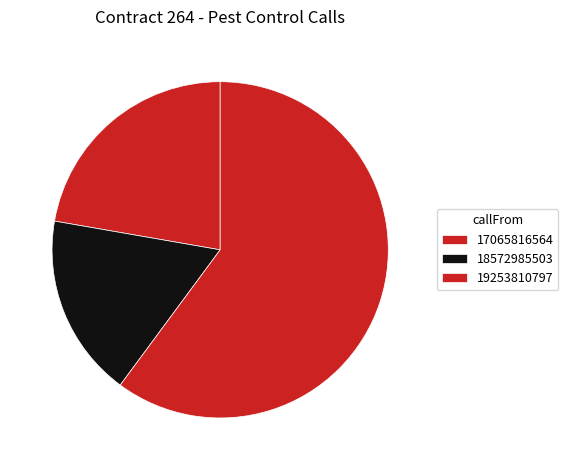

How many slices are in this pie chart?

3